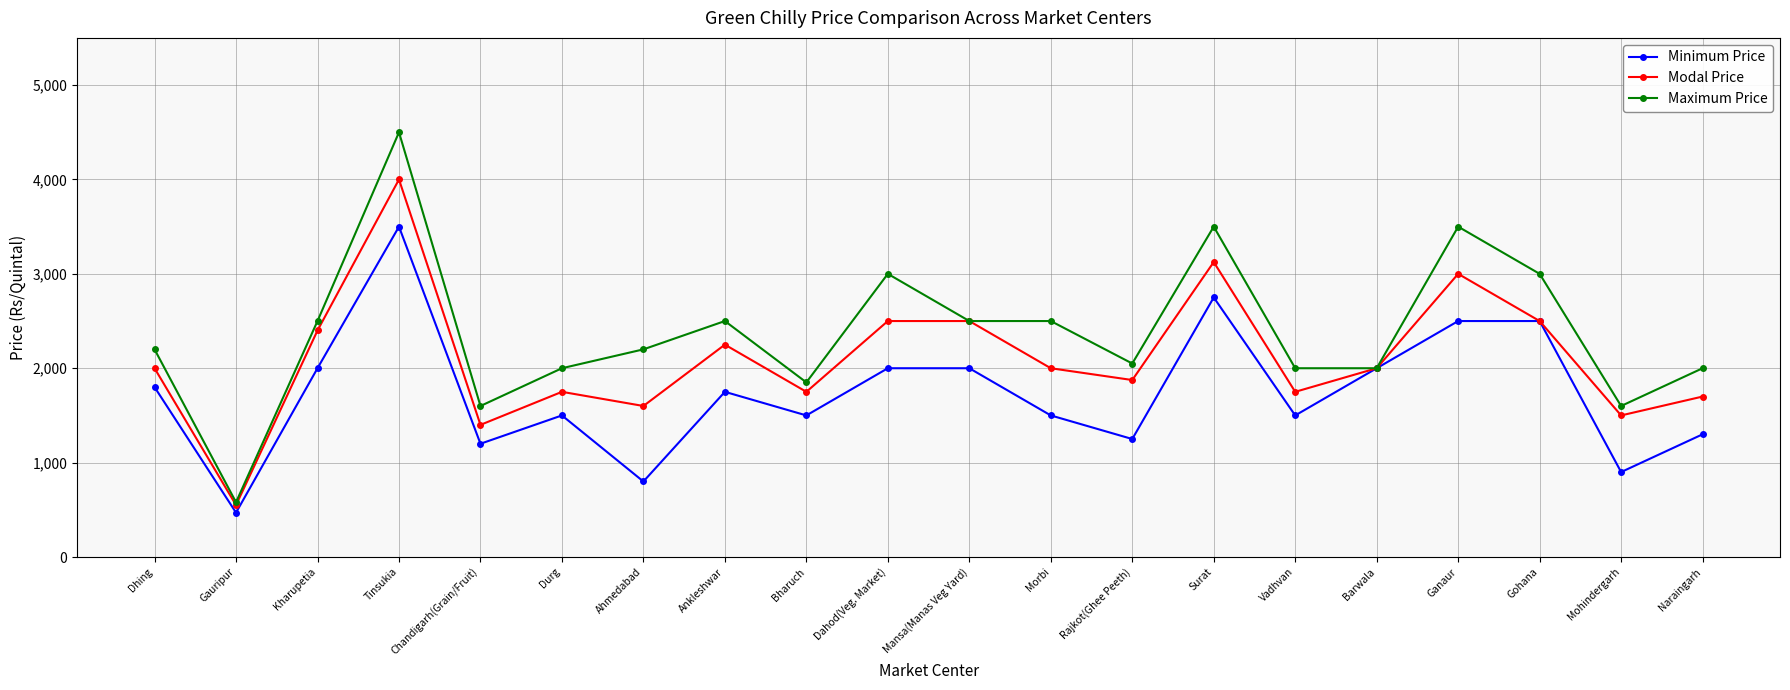

True or false: Minimum Price has a value of 2500 at Gohana.

True